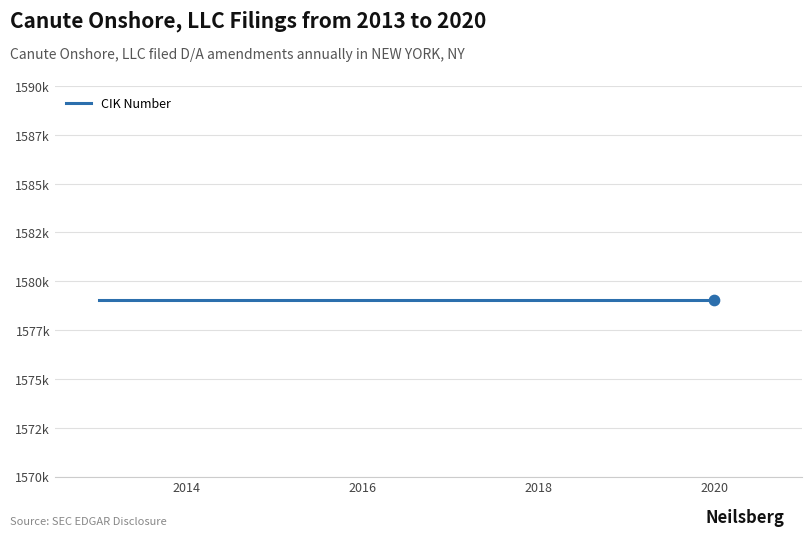

What is the total value across all series at 2019-06-17?

1579033